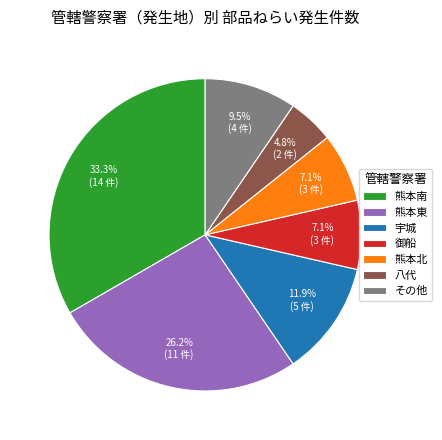

Which slice is the largest?

熊本南